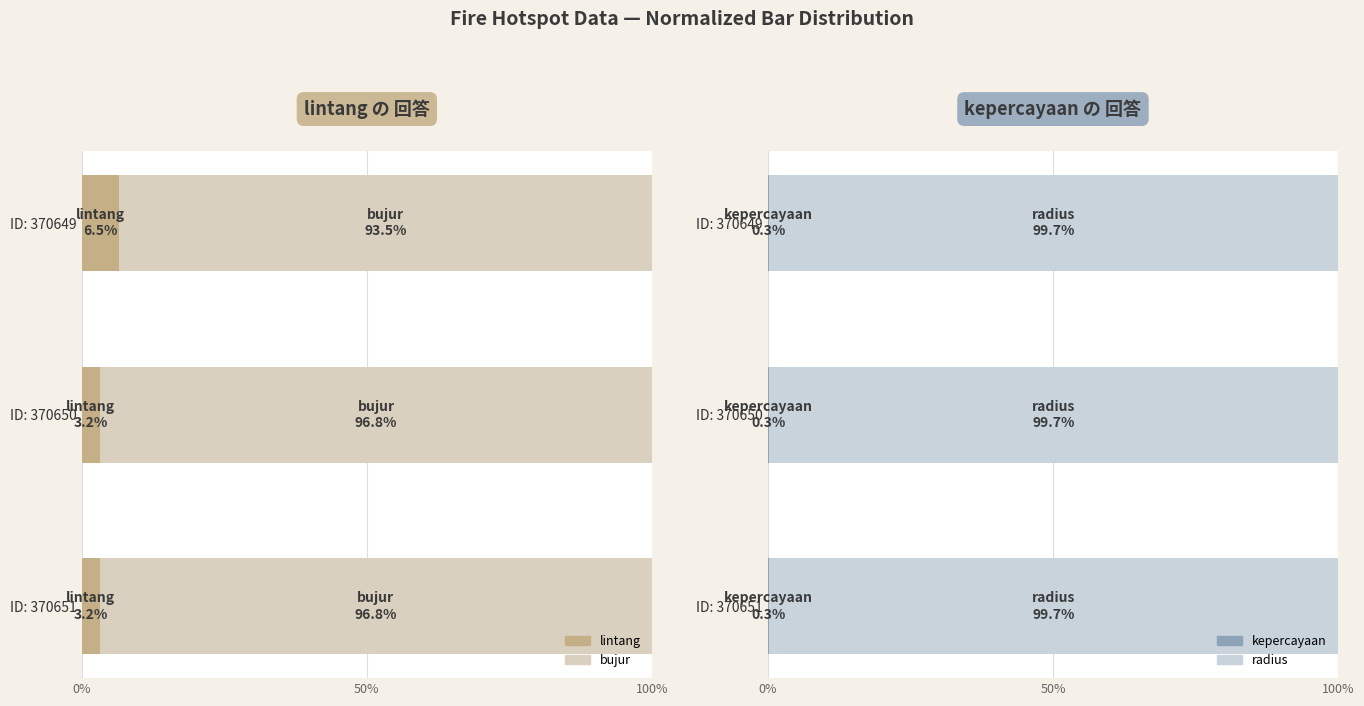

How many groups of bars are there?

3